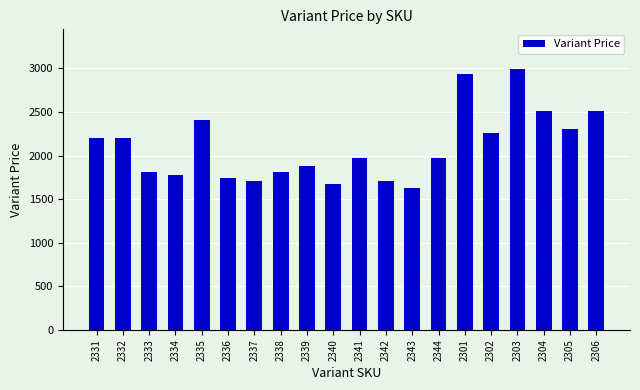

What position from the right is 2306?

1